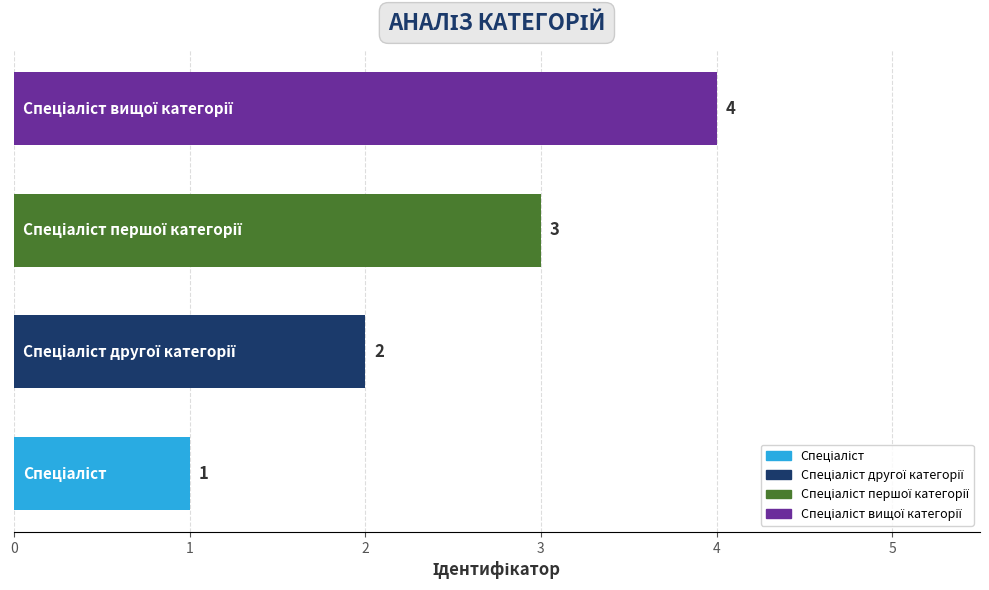

What is the greatest value displayed?

4